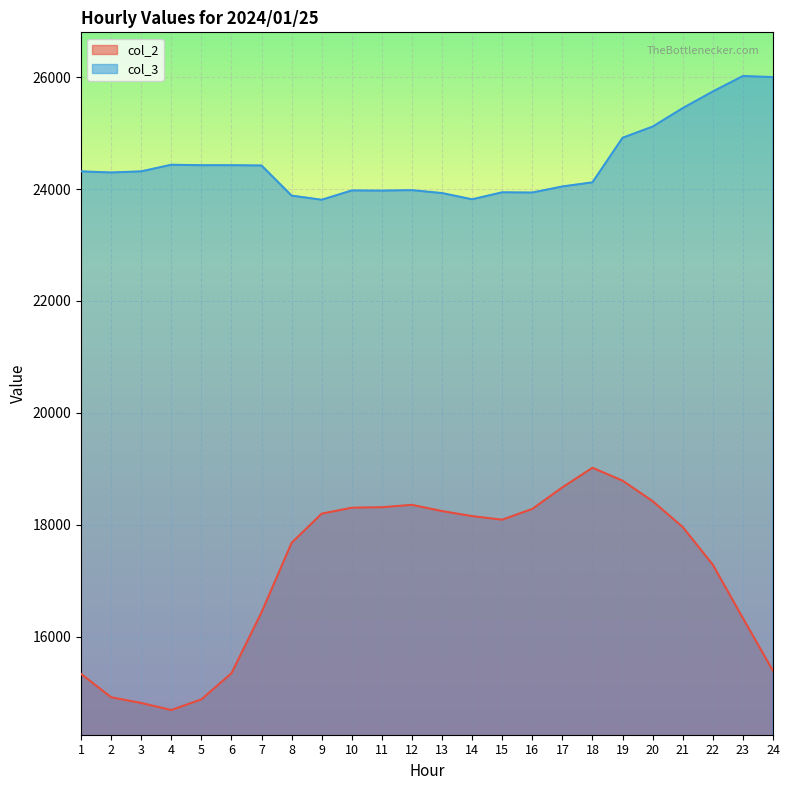

Where does the col_2 series first go above 18093?

9